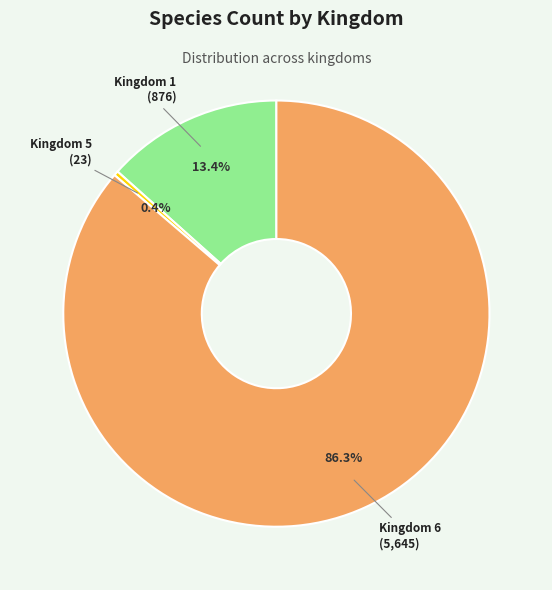

Which slice is the smallest?

Kingdom 5